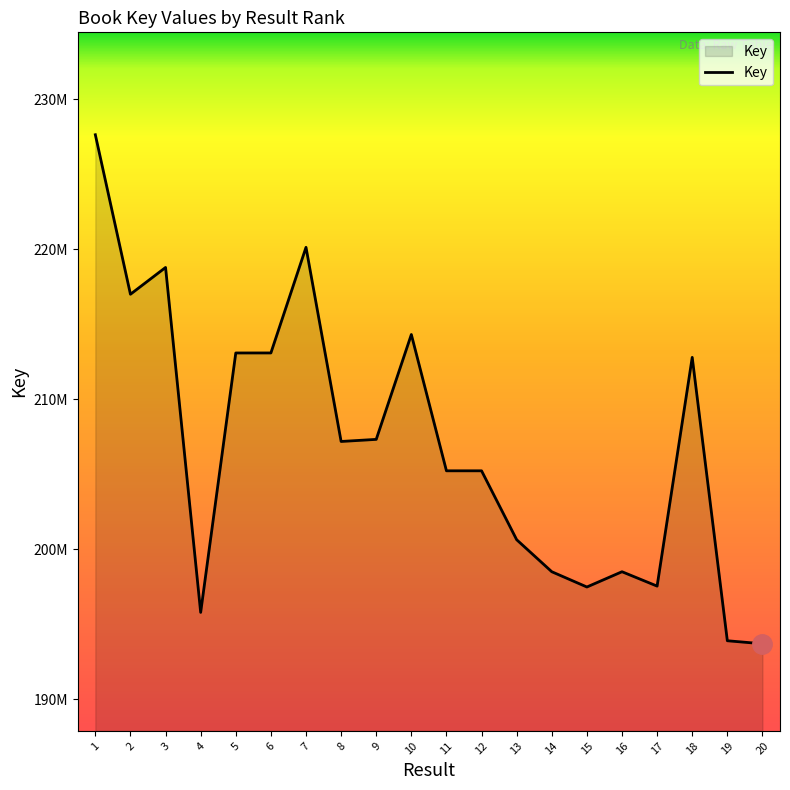

Reading left to right, extract all data points from this chart.

1=227640955	2=217003506	3=218790347	4=195787665	5=213087512	6=213089362	7=220132679	8=207186137	9=207325383	10=214318877	11=205229479	12=205229395	13=200633588	14=198499060	15=197480902	16=198499462	17=197540233	18=212794249	19=193896750	20=193695266